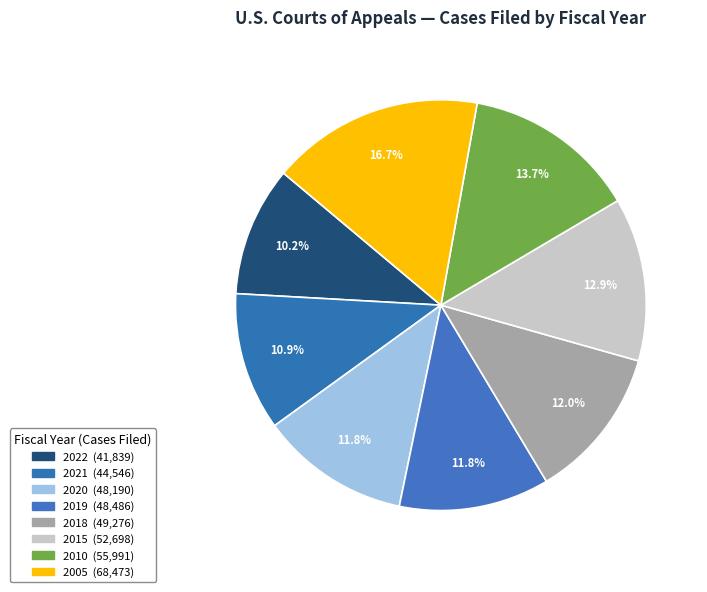

What percentage is the 2022 slice, to the nearest percent?

10%